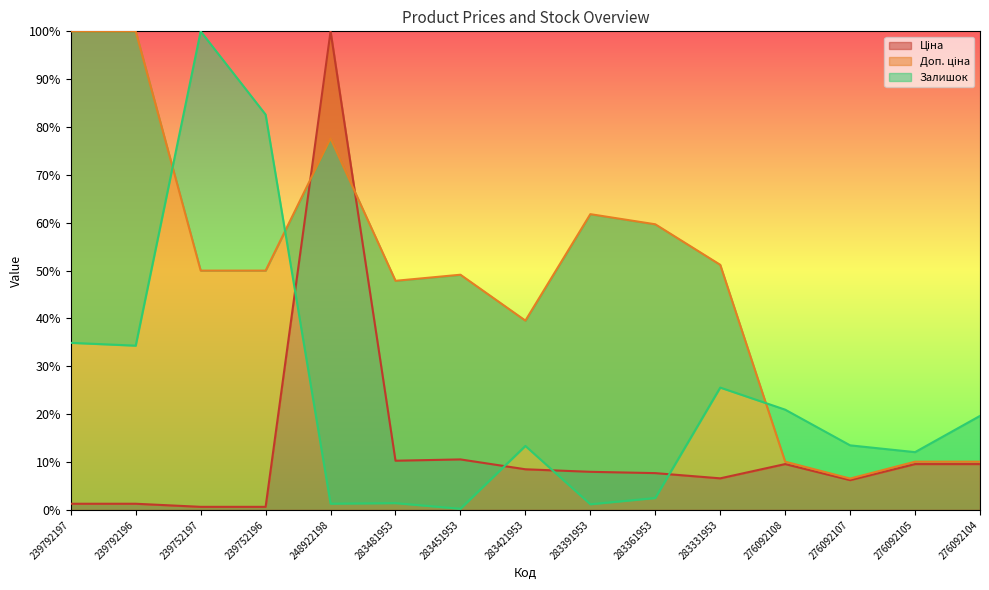

What is the total value across all series at 283361953?

69.9